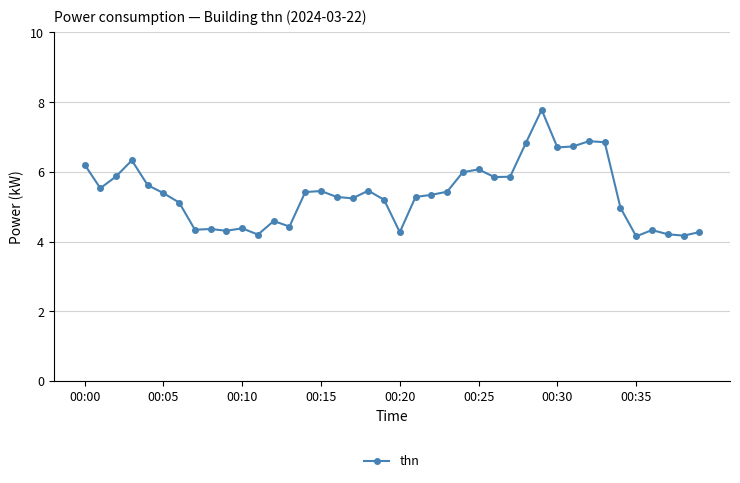

What is the value of the 21st point from the left?

4.3